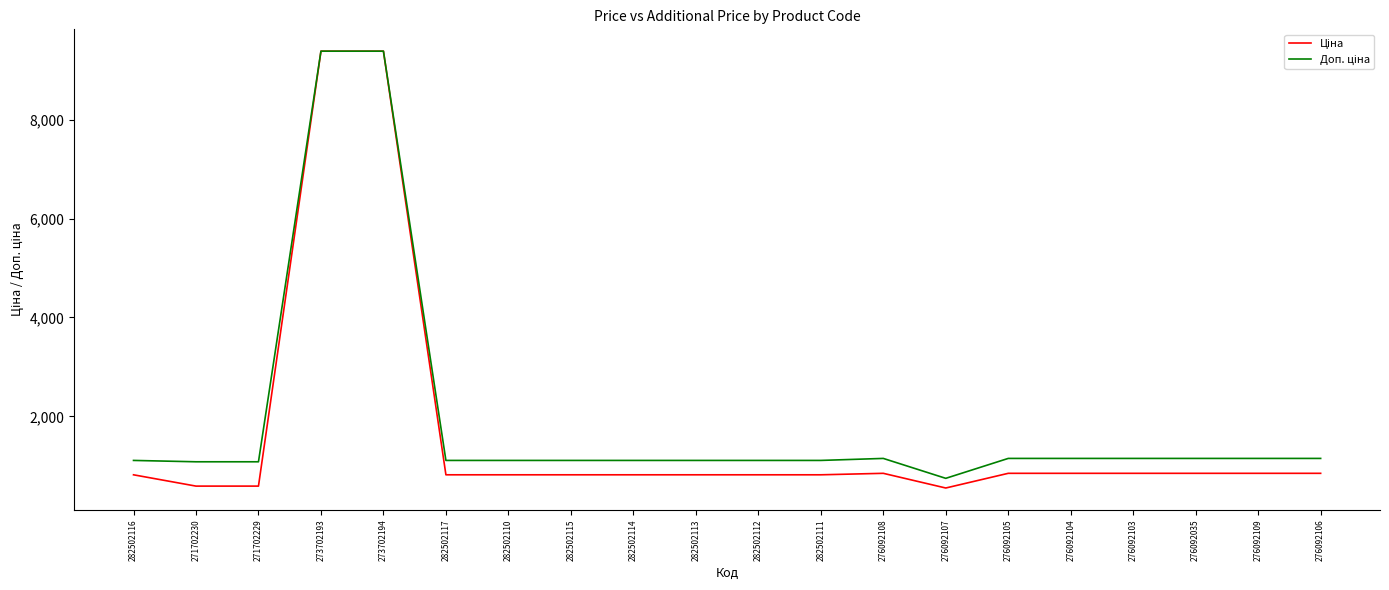

What is the smallest value displayed?

551.5